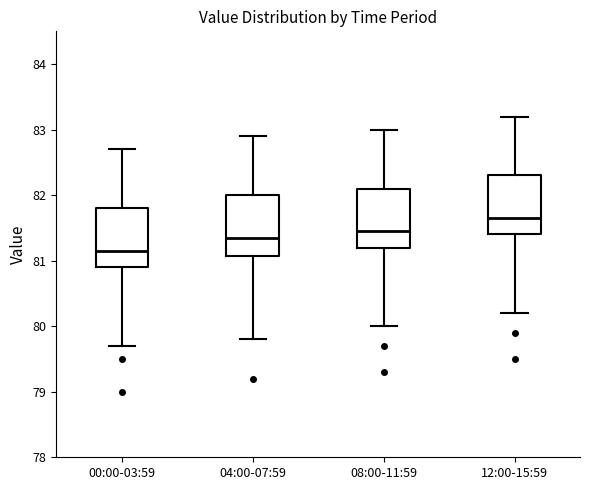

Which box has the highest median line?

12:00-15:59